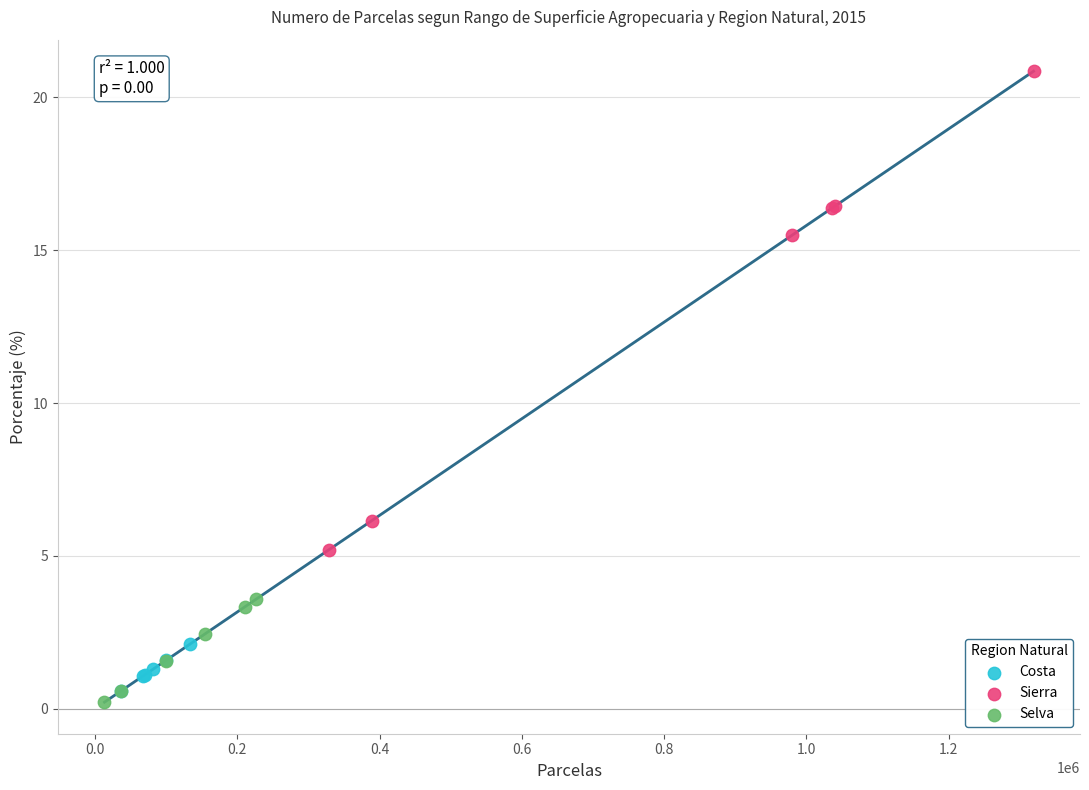

Which series has the widest spread of Y values?

Sierra